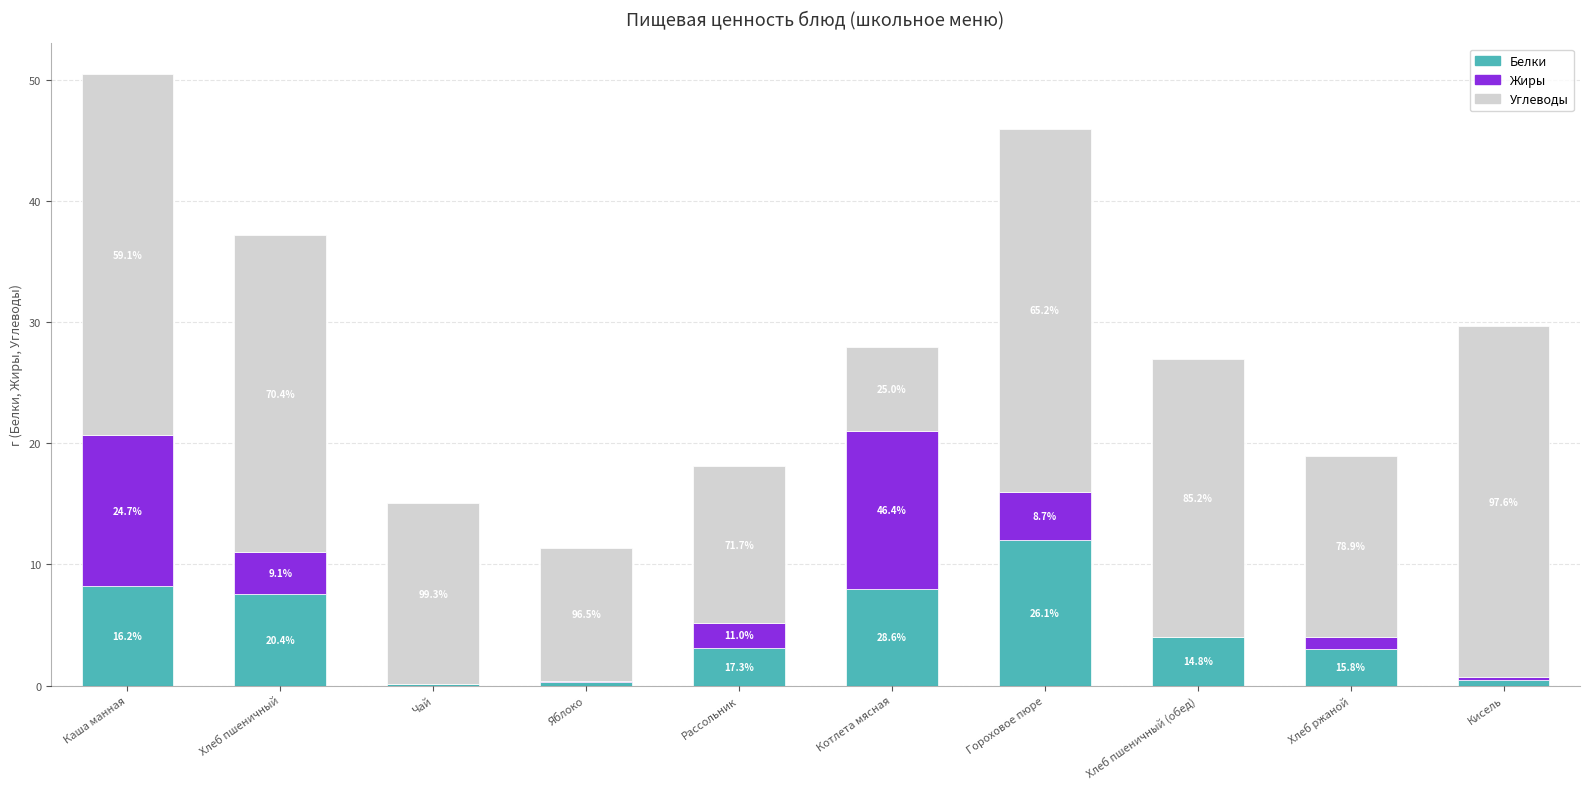

Does the chart contain stacked bars?

Yes